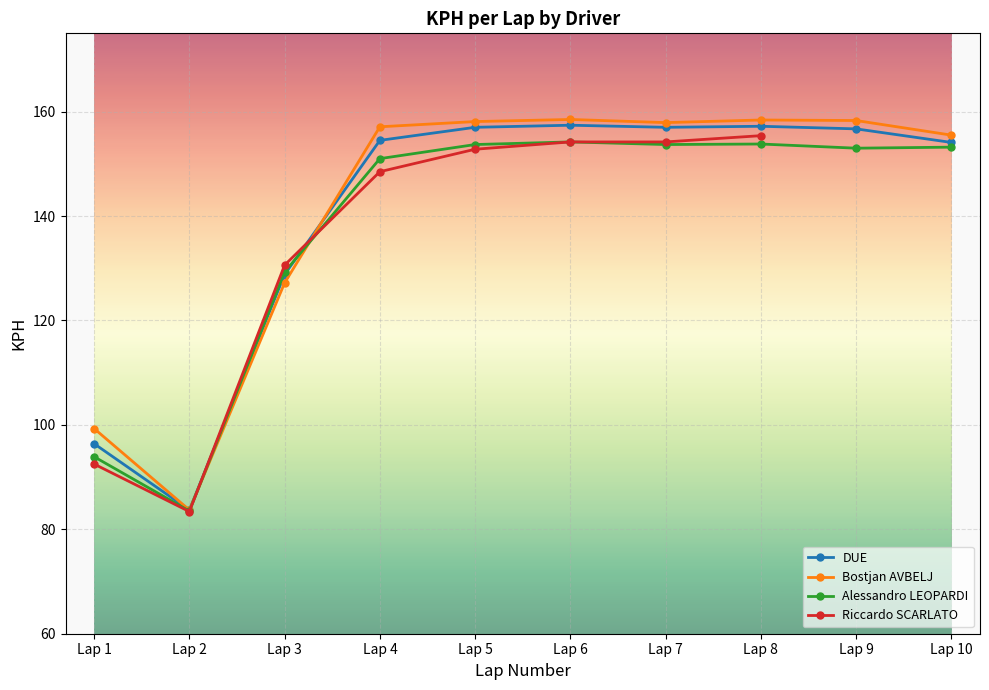

The Alessandro LEOPARDI series shows 153.0 at Lap 9. True or false?

True